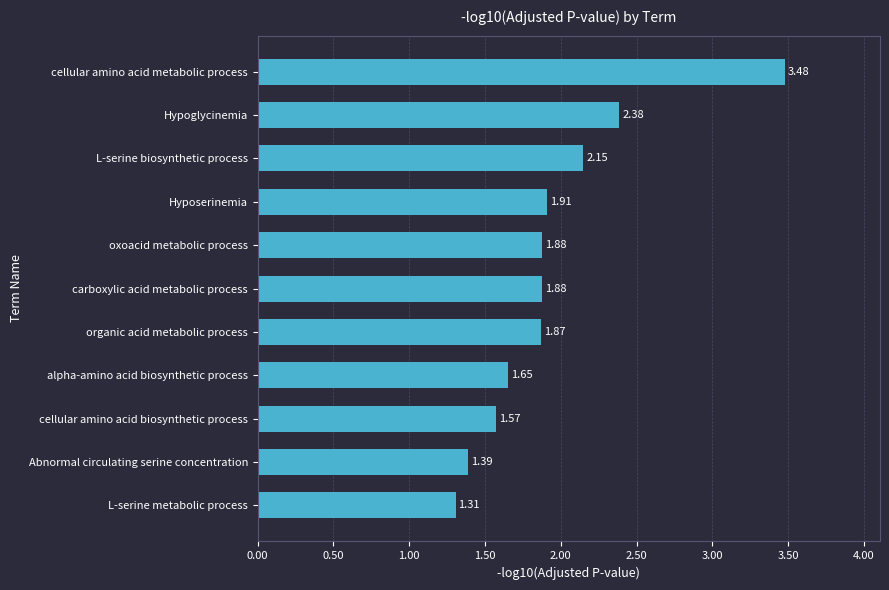

At which label is the value closest to 2?

Hyposerinemia